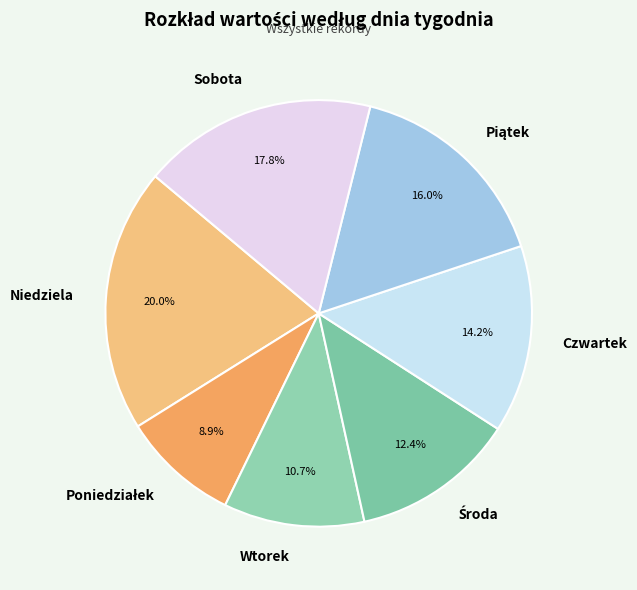

Count the number of slices in the pie.

7